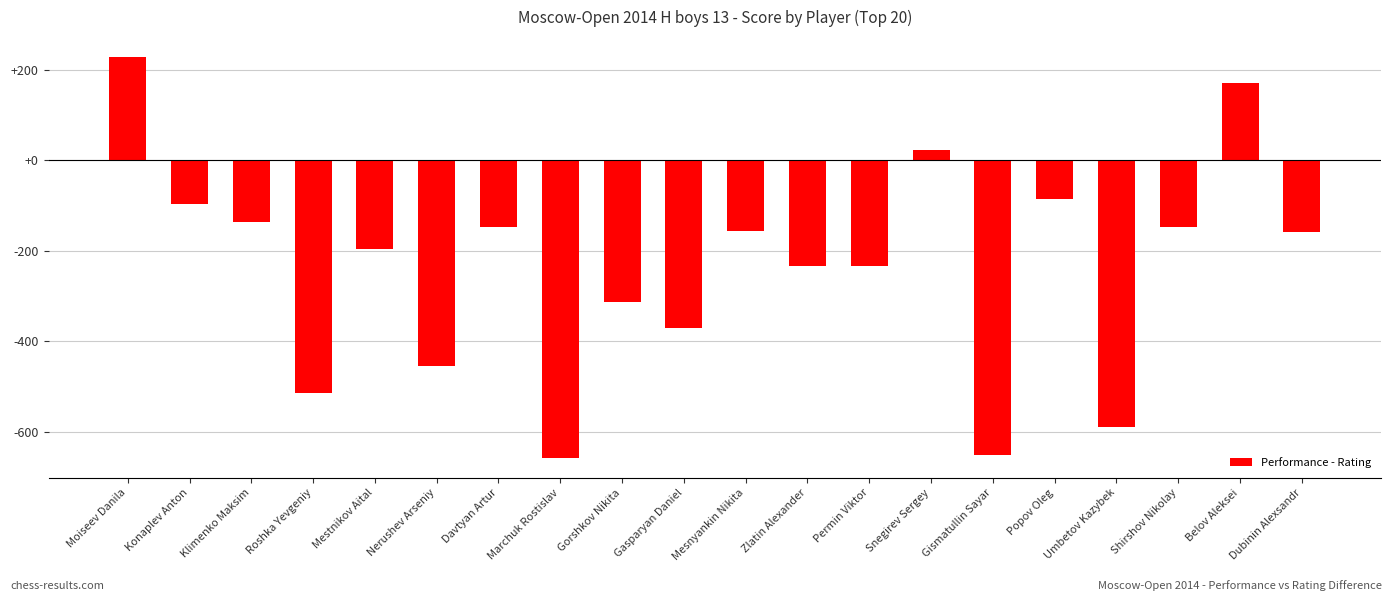

The chart shows a value of -157 at Mesnyankin Nikita. True or false?

True